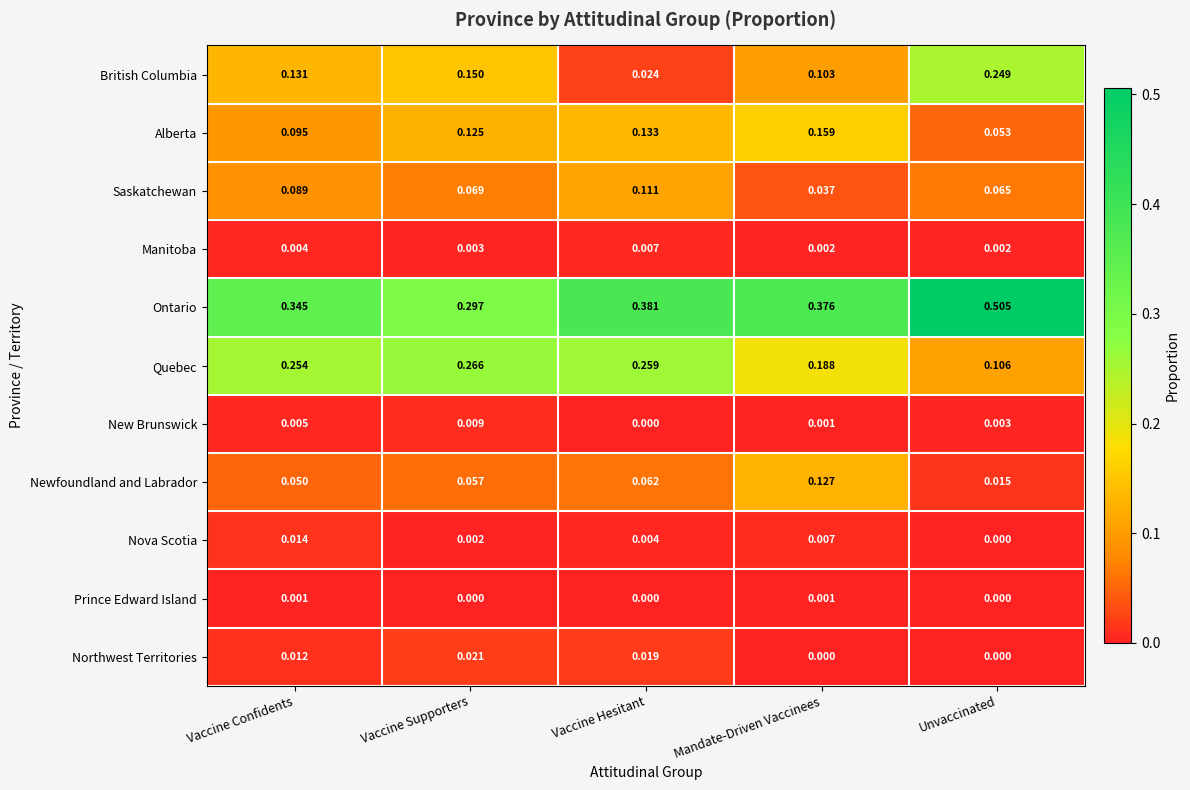

At which category is the sum across all series the highest?

Mandate-Driven Vaccinees